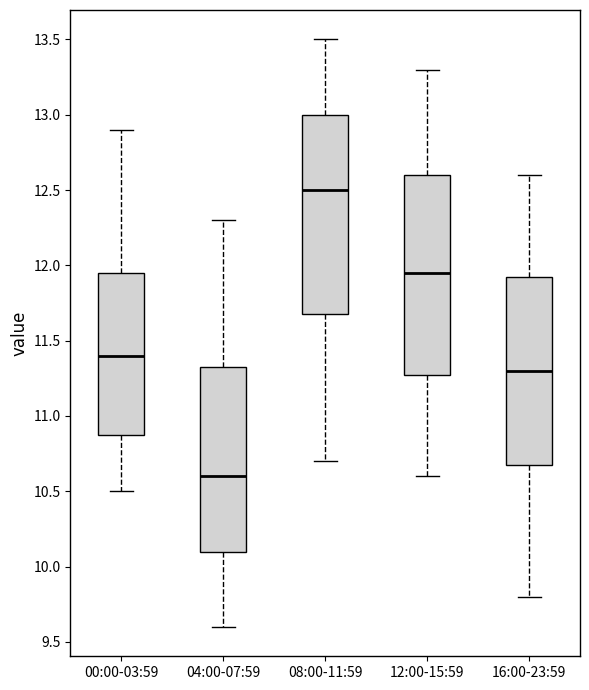

Which box has the highest median line?

08:00-11:59